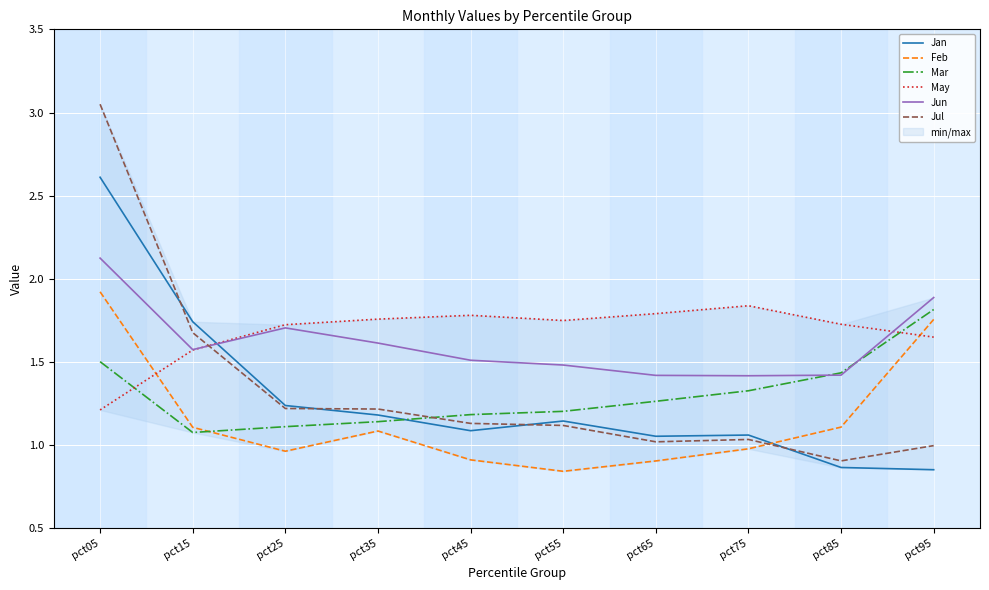

Rank the categories by May value from highest to lowest.

pct75, pct65, pct45, pct35, pct55, pct85, pct25, pct95, pct15, pct05